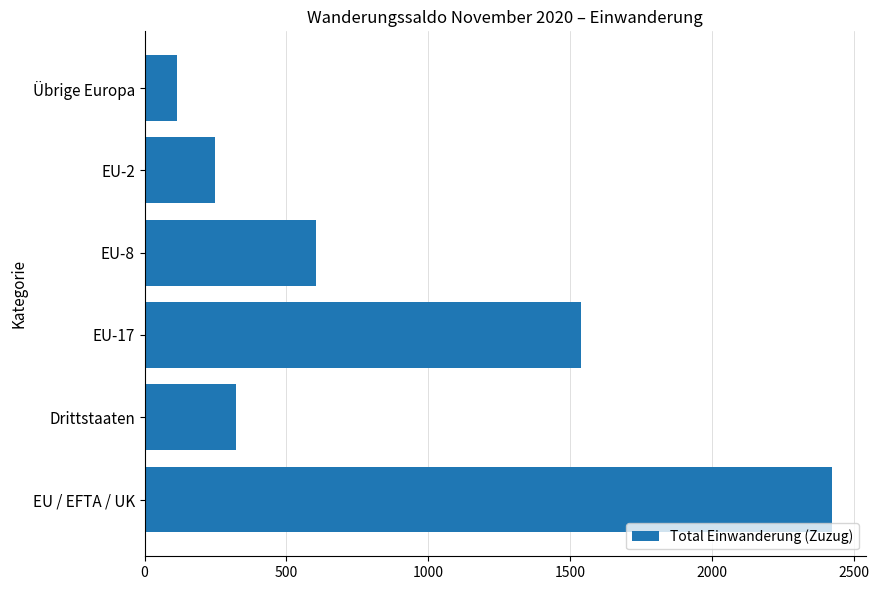

What is the difference between the maximum and second lowest values?

2173